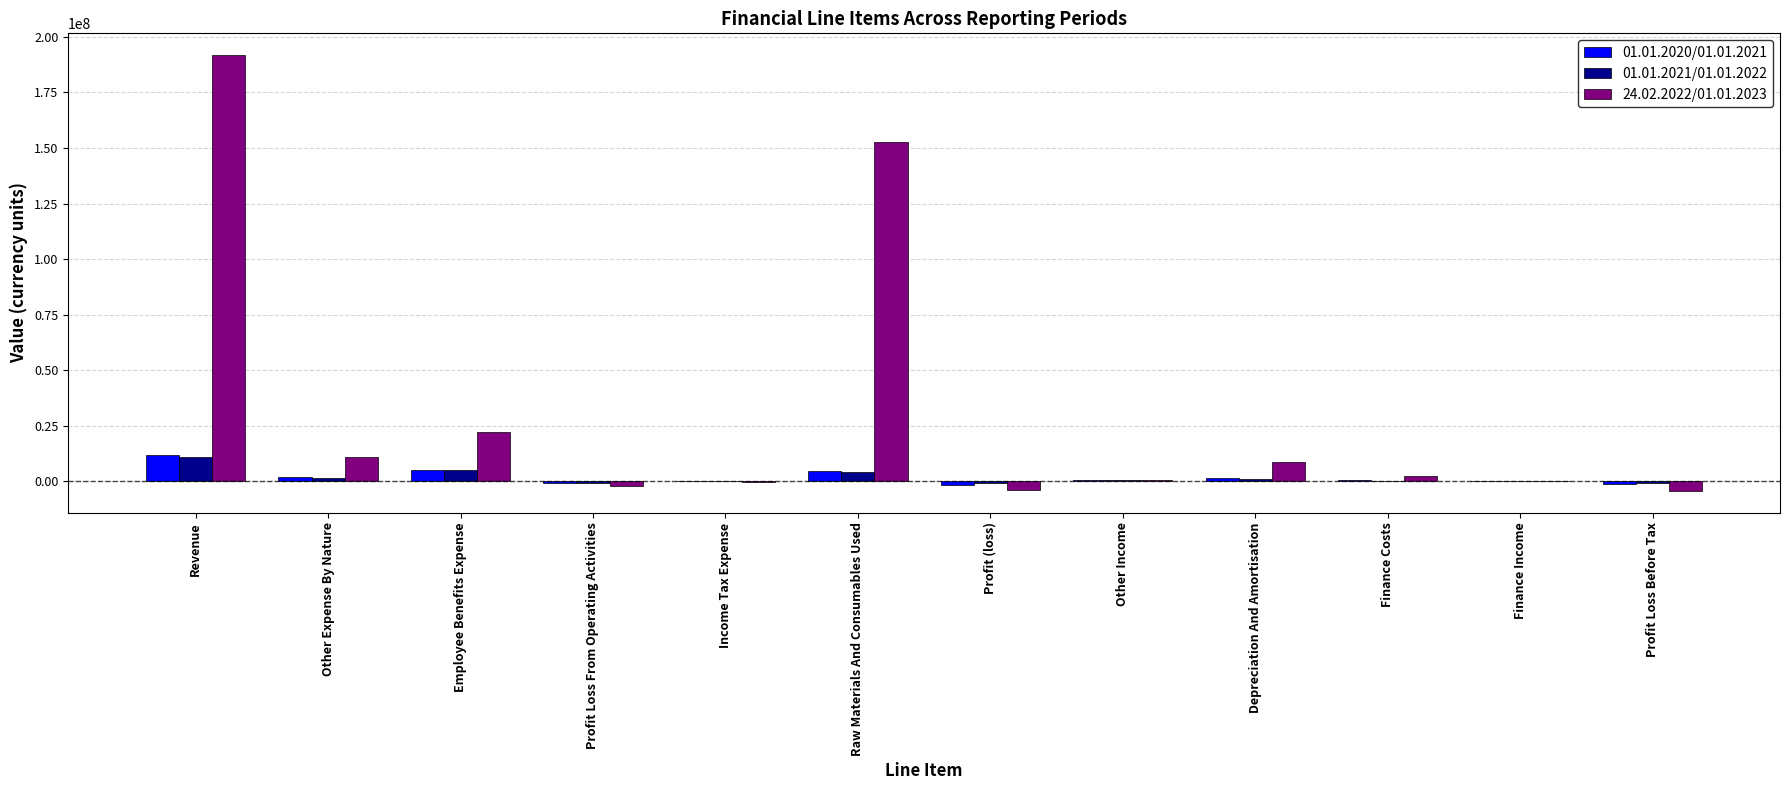

At which category is the sum across all series the highest?

Revenue